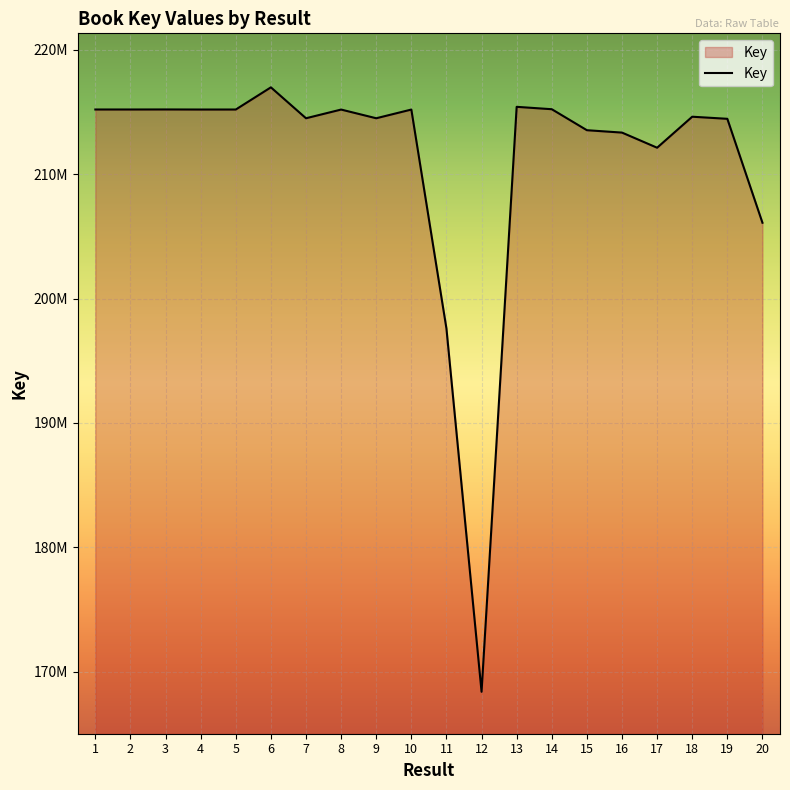

At which category does the chart reach its peak across all series?

6